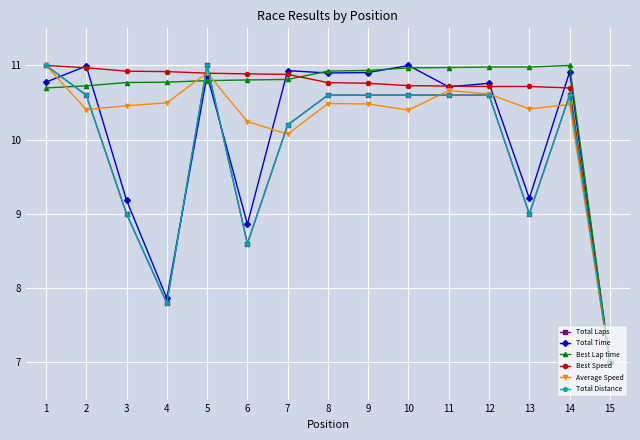

What is the difference between the second highest and second lowest values in the Average Speed series?

0.8